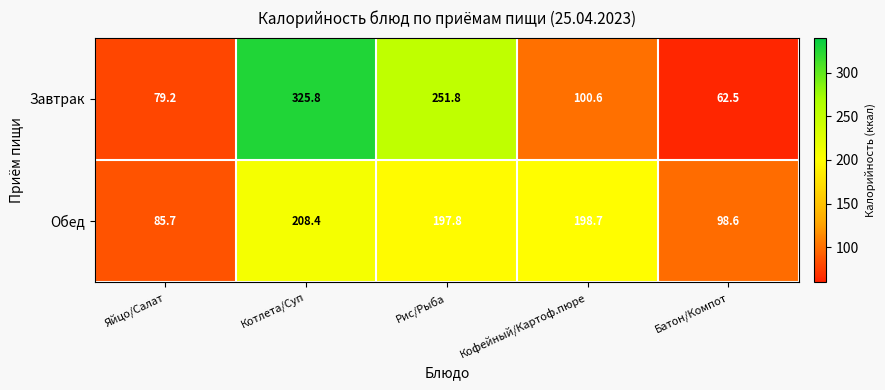

What is the smallest value displayed?

62.5